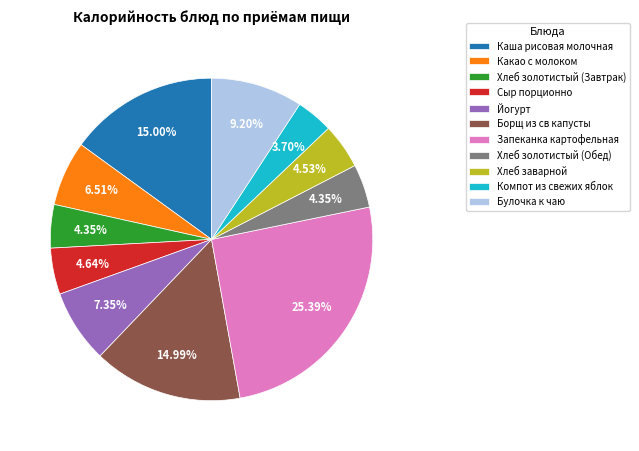

What portion of the pie excludes Хлеб золотистый (Обед)?

95.7%